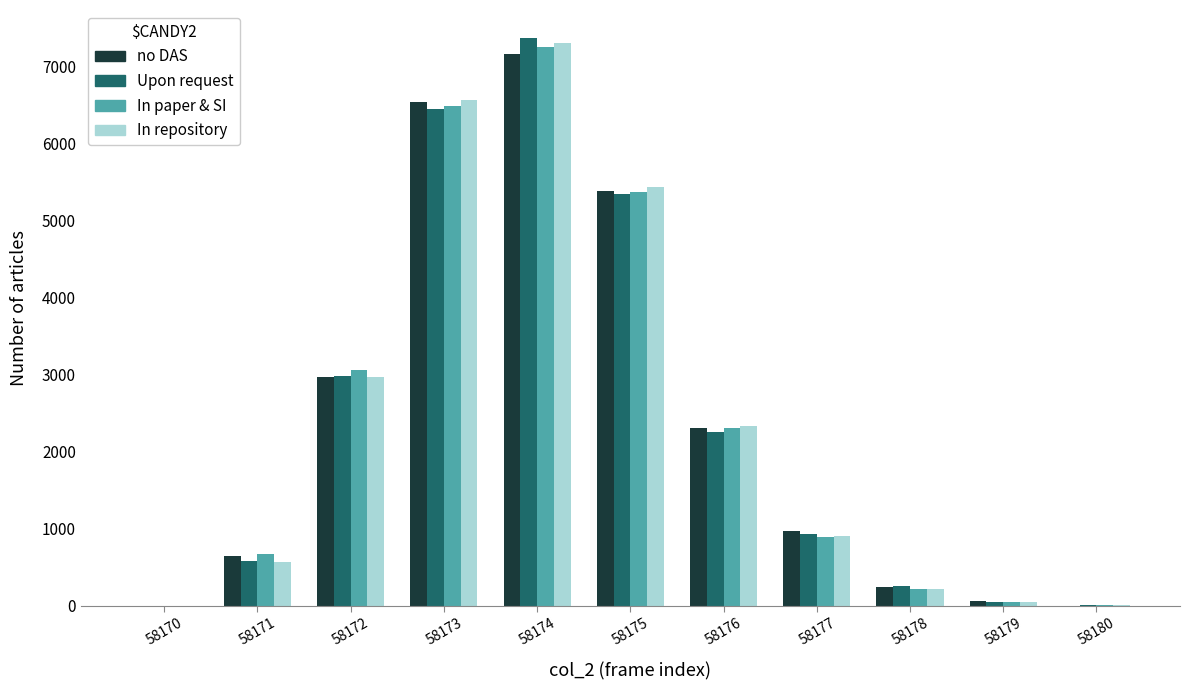

What is the total value across all series at 58178?

934